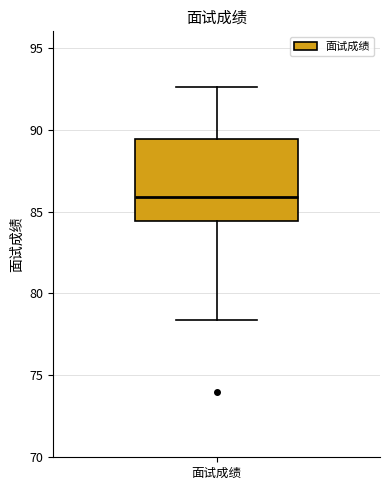

Transcribe this box plot: give where the median line is, the range the box spans, and where the two whiskers end, as read against the y-axis. The values are not printed on the chart, so give them approximately, as read against the axis.

median 86.0, box 84.5 to 89.5, whiskers 78.5 to 92.5